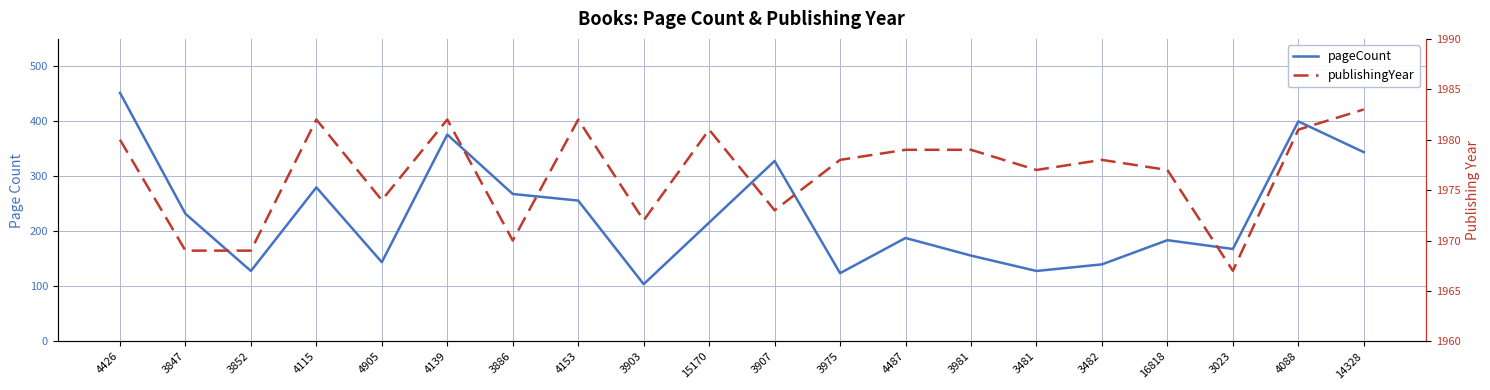

At how many categories does at least one series exceed 784?

20